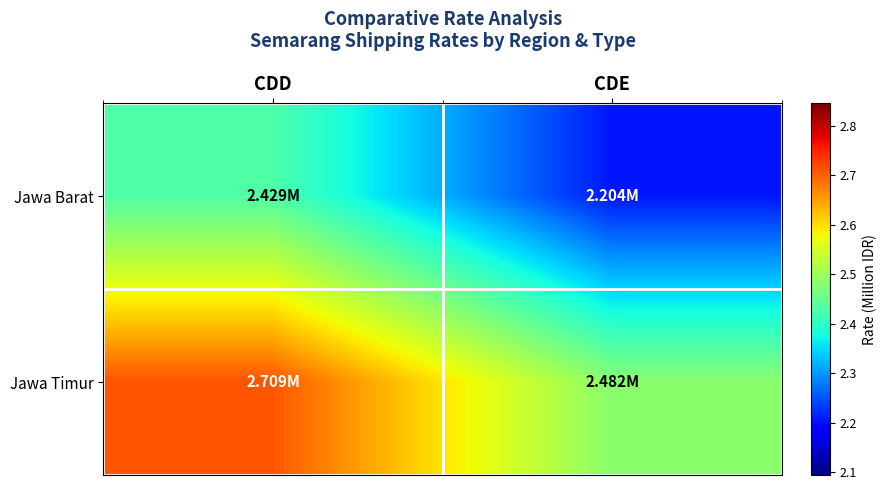

At how many categories does at least one series exceed 2?

2